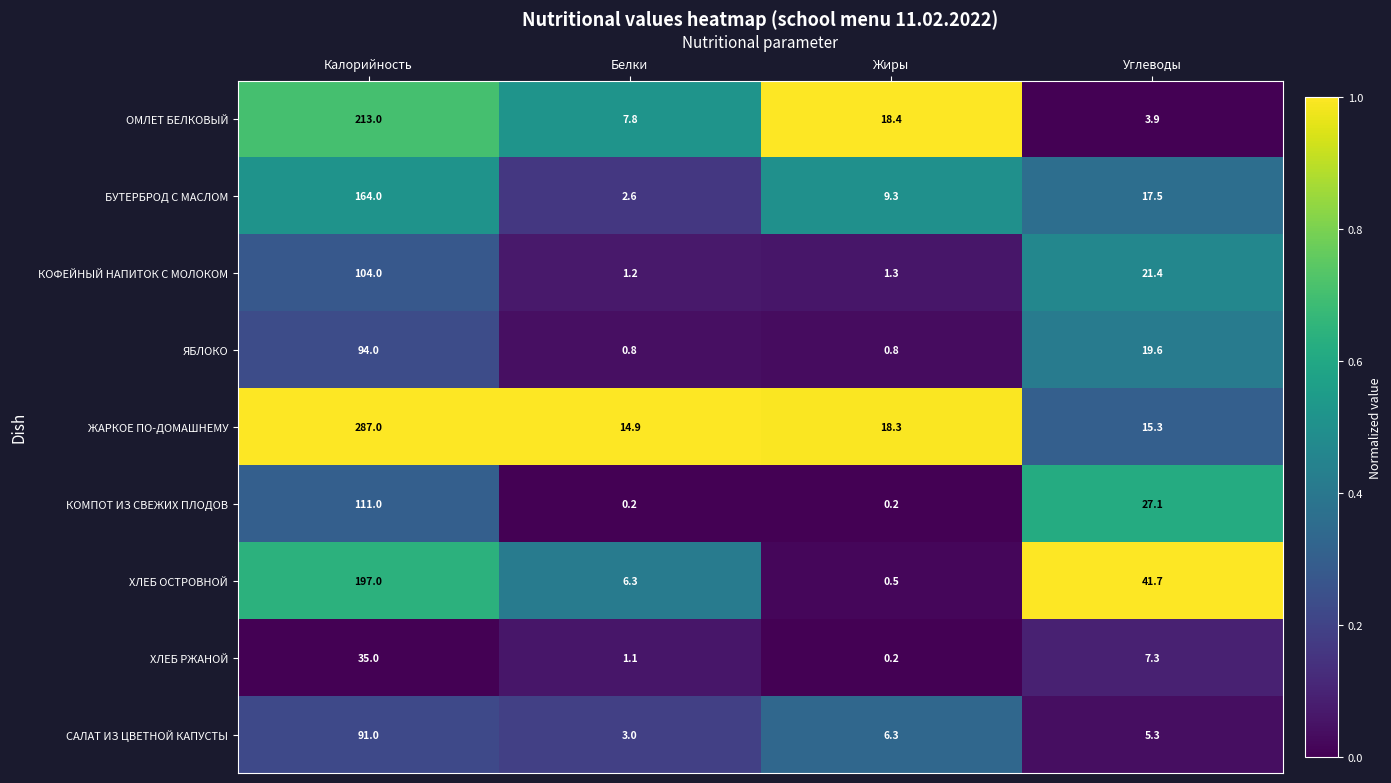

The value of ХЛЕБ ОСТРОВНОЙ at Калорийность is 273.3. True or false?

False